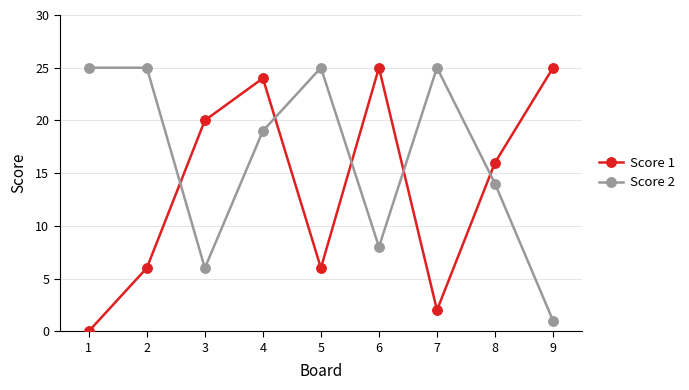

Which series has the widest spread of values?

Score 1